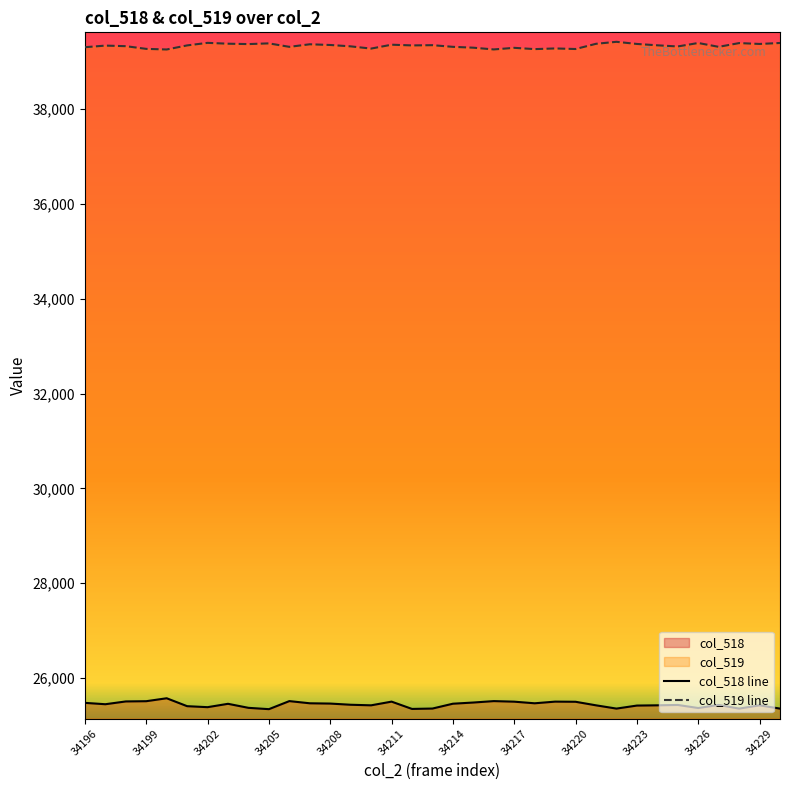

Rank the series by their maximum value, from highest to lowest.

col_519 line, col_518 line